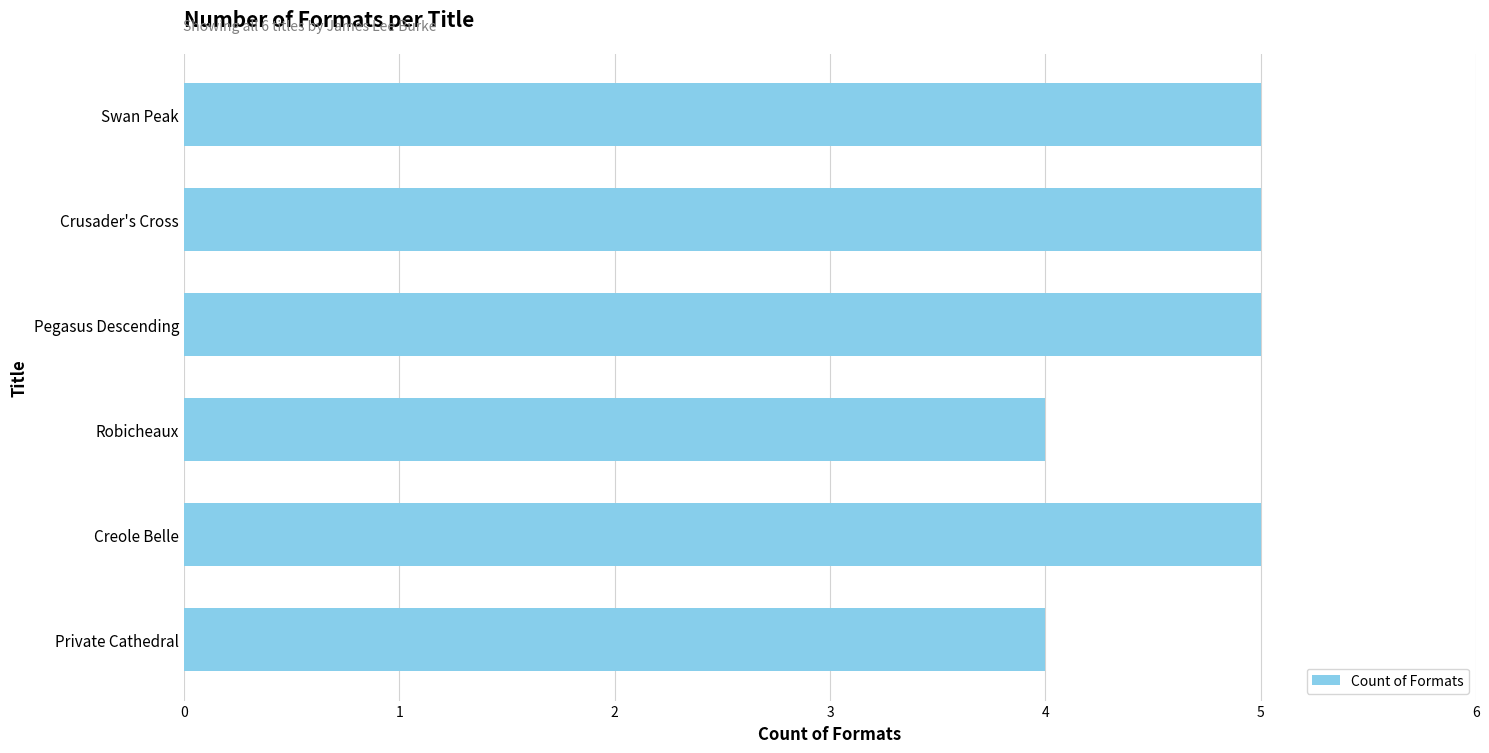

Read the value at Private Cathedral.

4